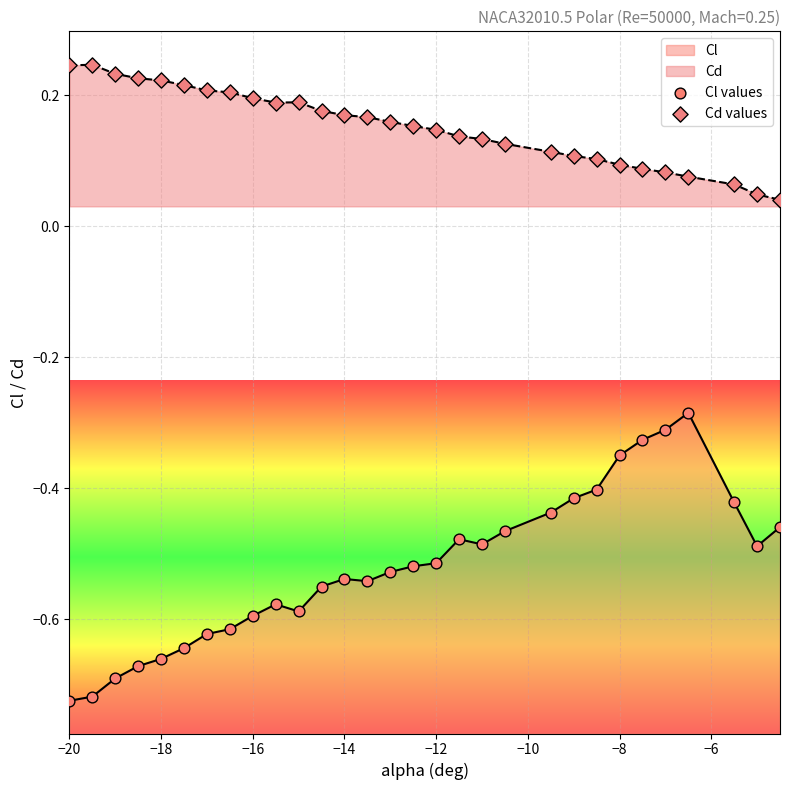

Is the value of Cl values at −4 greater than the value of Cd values at 21?

No